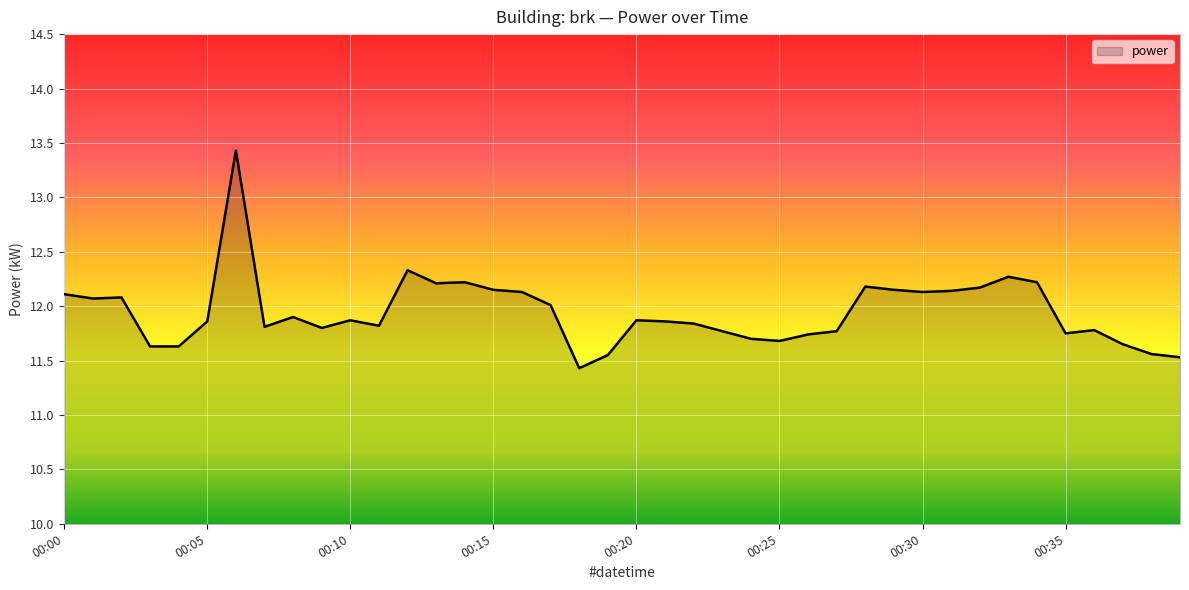

What is the difference between the maximum and minimum values?

2.0